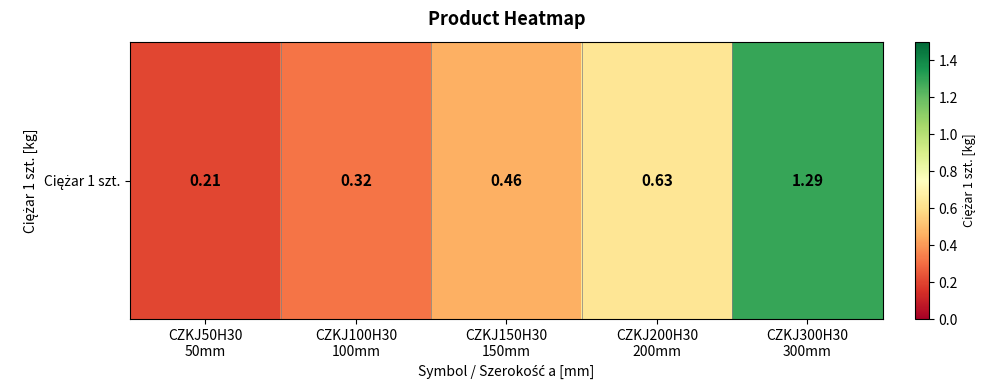

Which has a higher value, CZKJ200H30
200mm or CZKJ50H30
50mm?

CZKJ200H30
200mm